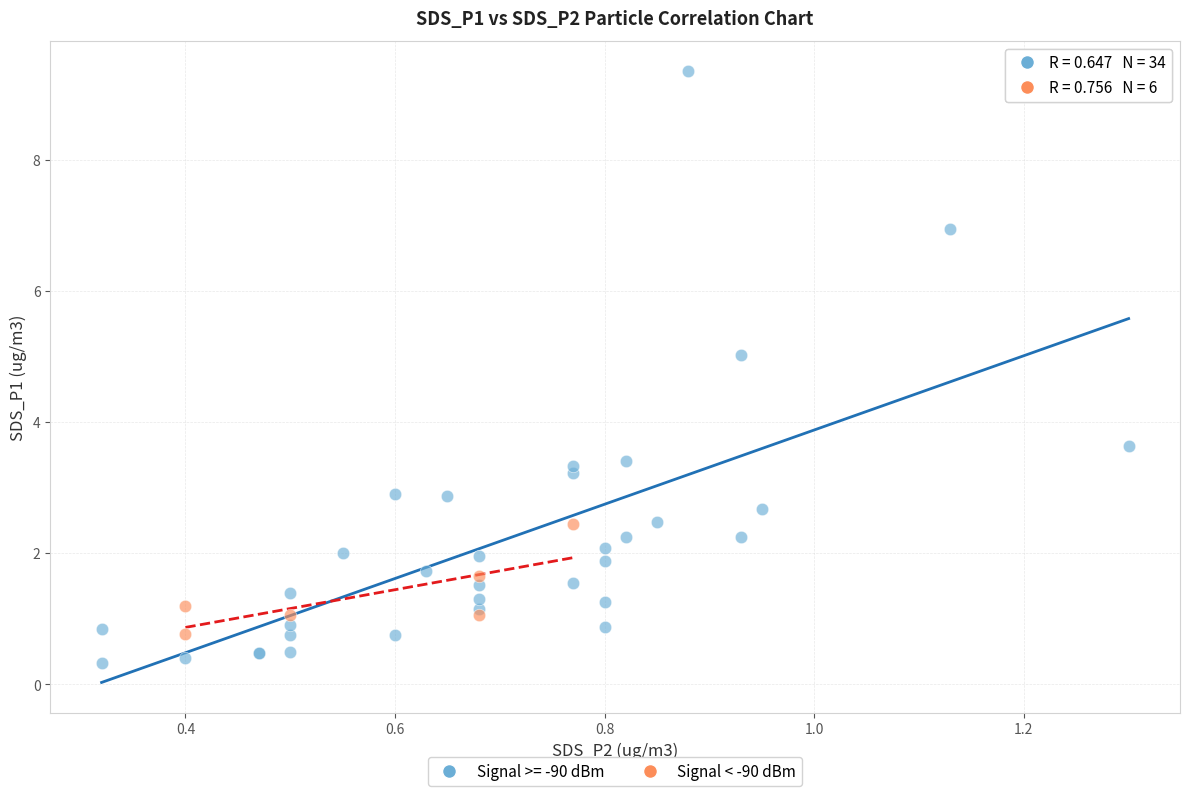

Which series contains the highest Y value?

Signal >= -90 dBm